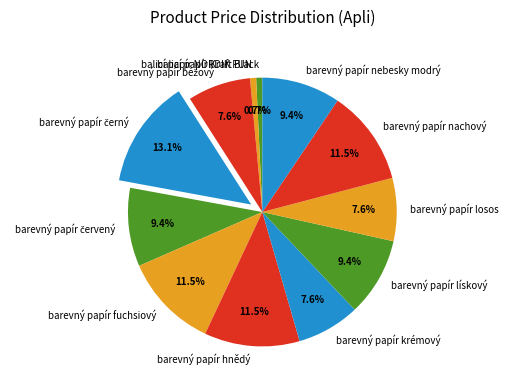

What is the ratio of the value at barevný papír nebesky modrý to the value at barevný papír hnědý?

0.8